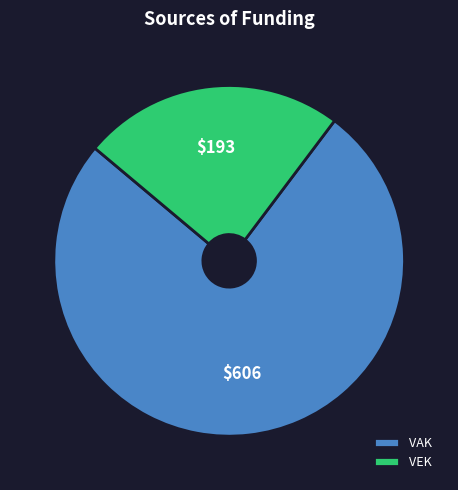

Which slice represents more than half of the pie?

VAK